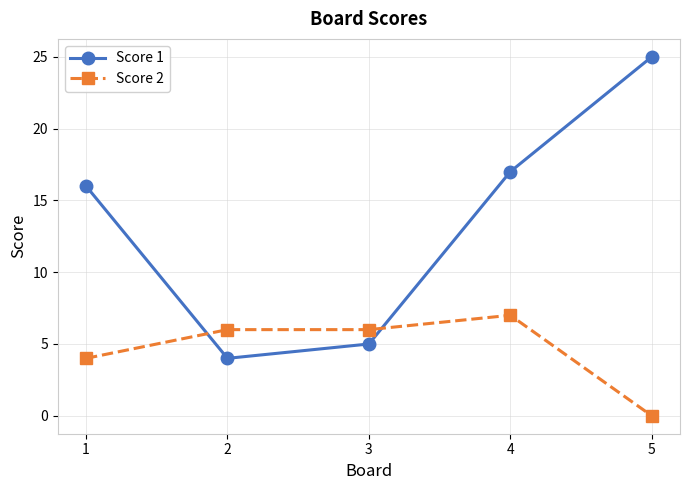

List the series in order of their overall mean, highest first.

Score 1, Score 2